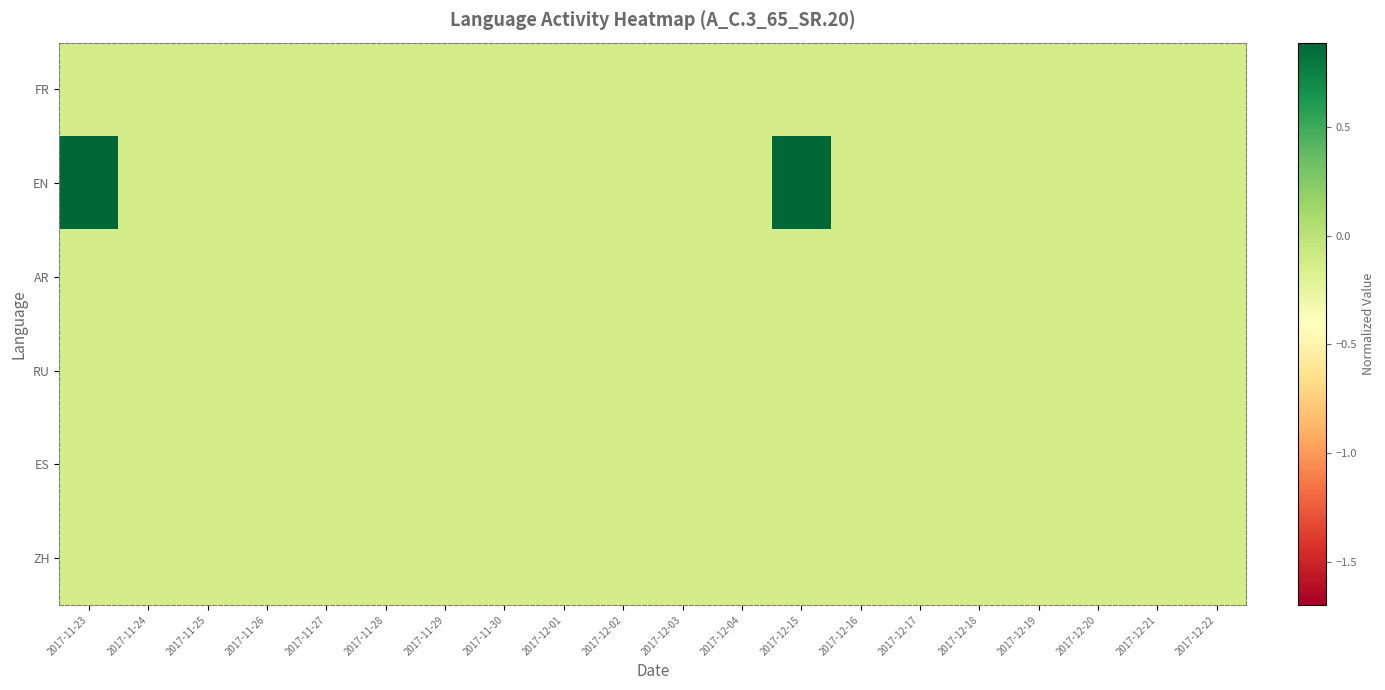

Reading left to right, transcribe all the data shown in this chart.

FR: 2017-11-23=-0.1	2017-11-24=-0.1	2017-11-25=-0.1	2017-11-26=-0.1	2017-11-27=-0.1	2017-11-28=-0.1	2017-11-29=-0.1	2017-11-30=-0.1	2017-12-01=-0.1	2017-12-02=-0.1	2017-12-03=-0.1	2017-12-04=-0.1	2017-12-15=-0.1	2017-12-16=-0.1	2017-12-17=-0.1	2017-12-18=-0.1	2017-12-19=-0.1	2017-12-20=-0.1	2017-12-21=-0.1	2017-12-22=-0.1
EN: 2017-11-23=0.9	2017-11-24=-0.1	2017-11-25=-0.1	2017-11-26=-0.1	2017-11-27=-0.1	2017-11-28=-0.1	2017-11-29=-0.1	2017-11-30=-0.1	2017-12-01=-0.1	2017-12-02=-0.1	2017-12-03=-0.1	2017-12-04=-0.1	2017-12-15=0.9	2017-12-16=-0.1	2017-12-17=-0.1	2017-12-18=-0.1	2017-12-19=-0.1	2017-12-20=-0.1	2017-12-21=-0.1	2017-12-22=-0.1
AR: 2017-11-23=-0.1	2017-11-24=-0.1	2017-11-25=-0.1	2017-11-26=-0.1	2017-11-27=-0.1	2017-11-28=-0.1	2017-11-29=-0.1	2017-11-30=-0.1	2017-12-01=-0.1	2017-12-02=-0.1	2017-12-03=-0.1	2017-12-04=-0.1	2017-12-15=-0.1	2017-12-16=-0.1	2017-12-17=-0.1	2017-12-18=-0.1	2017-12-19=-0.1	2017-12-20=-0.1	2017-12-21=-0.1	2017-12-22=-0.1
RU: 2017-11-23=-0.1	2017-11-24=-0.1	2017-11-25=-0.1	2017-11-26=-0.1	2017-11-27=-0.1	2017-11-28=-0.1	2017-11-29=-0.1	2017-11-30=-0.1	2017-12-01=-0.1	2017-12-02=-0.1	2017-12-03=-0.1	2017-12-04=-0.1	2017-12-15=-0.1	2017-12-16=-0.1	2017-12-17=-0.1	2017-12-18=-0.1	2017-12-19=-0.1	2017-12-20=-0.1	2017-12-21=-0.1	2017-12-22=-0.1
ES: 2017-11-23=-0.1	2017-11-24=-0.1	2017-11-25=-0.1	2017-11-26=-0.1	2017-11-27=-0.1	2017-11-28=-0.1	2017-11-29=-0.1	2017-11-30=-0.1	2017-12-01=-0.1	2017-12-02=-0.1	2017-12-03=-0.1	2017-12-04=-0.1	2017-12-15=-0.1	2017-12-16=-0.1	2017-12-17=-0.1	2017-12-18=-0.1	2017-12-19=-0.1	2017-12-20=-0.1	2017-12-21=-0.1	2017-12-22=-0.1
ZH: 2017-11-23=-0.1	2017-11-24=-0.1	2017-11-25=-0.1	2017-11-26=-0.1	2017-11-27=-0.1	2017-11-28=-0.1	2017-11-29=-0.1	2017-11-30=-0.1	2017-12-01=-0.1	2017-12-02=-0.1	2017-12-03=-0.1	2017-12-04=-0.1	2017-12-15=-0.1	2017-12-16=-0.1	2017-12-17=-0.1	2017-12-18=-0.1	2017-12-19=-0.1	2017-12-20=-0.1	2017-12-21=-0.1	2017-12-22=-0.1